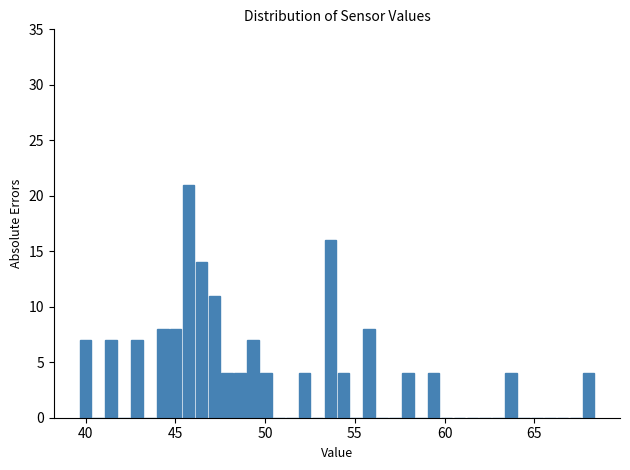

Read against the x-axis, roughly where is the centre of the tallest bar?

45.5